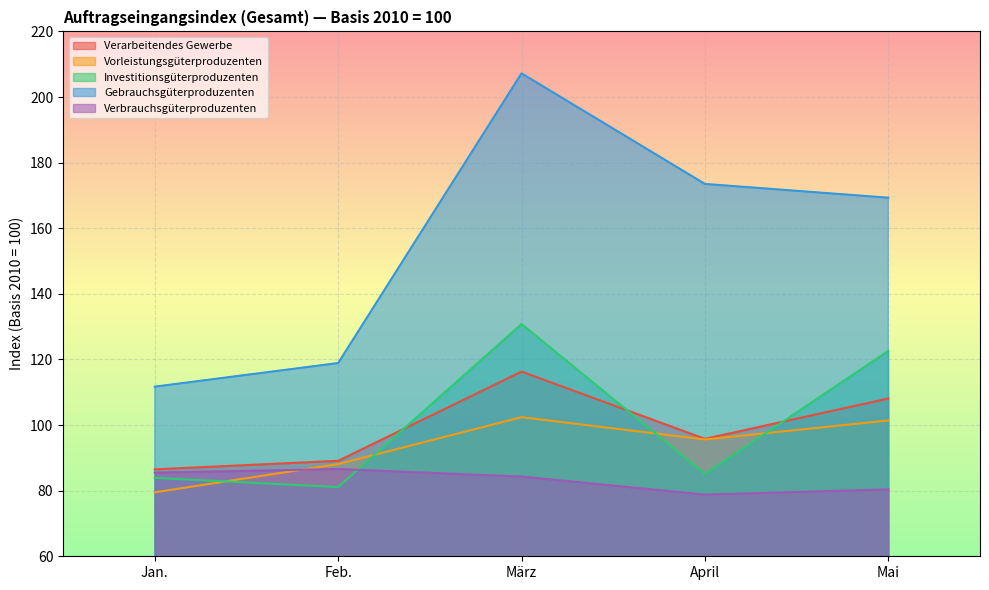

What position from the left is März?

3